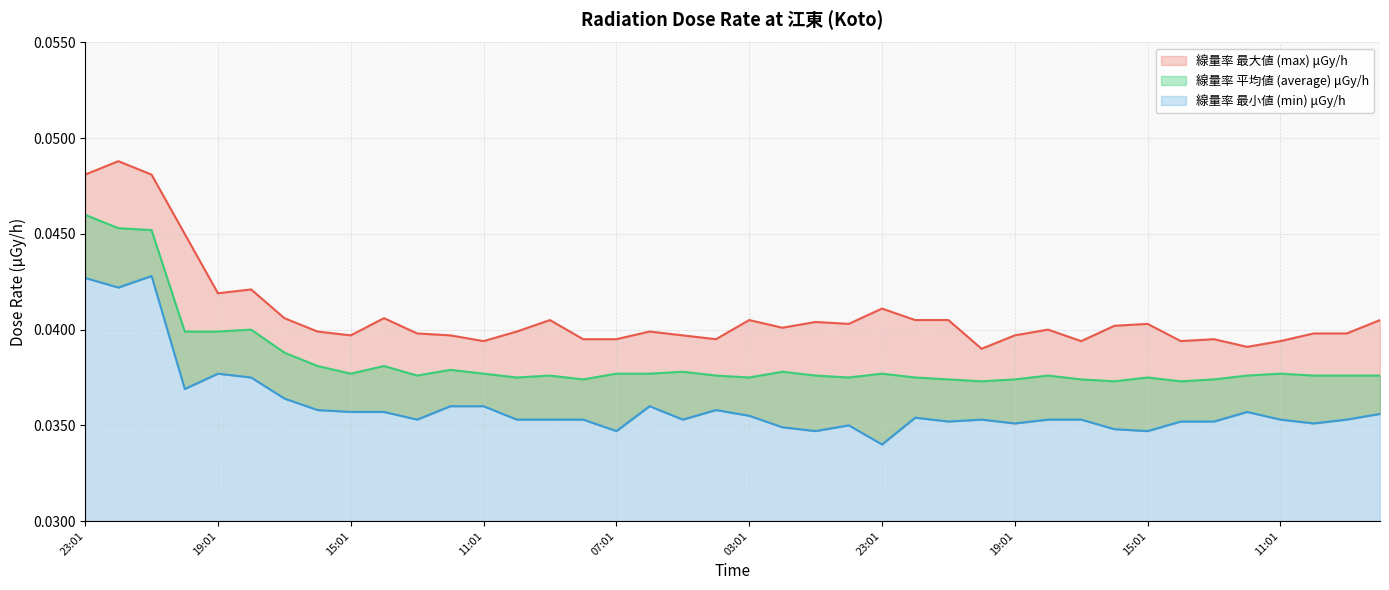

At how many categories does at least one series exceed 0?

40